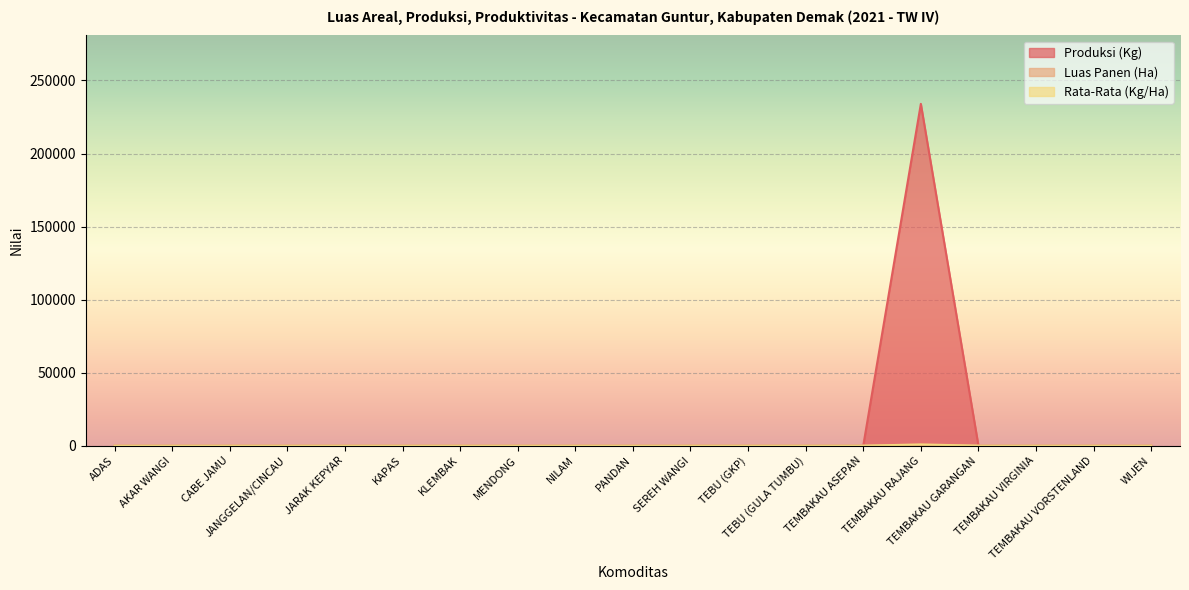

Which series has the largest range (max minus min)?

Produksi (Kg)